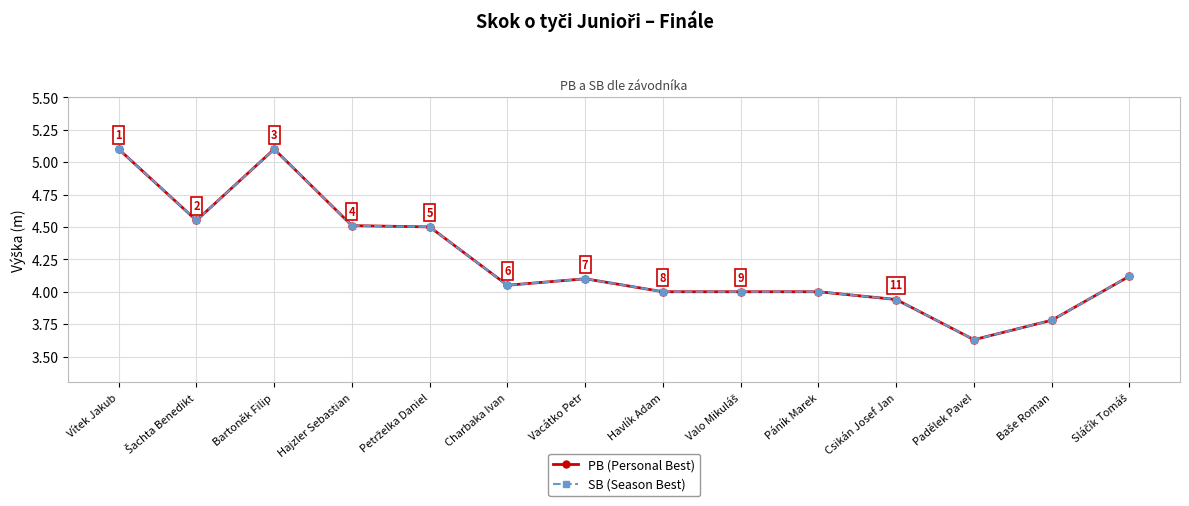

Does the chart have visible grid lines?

Yes